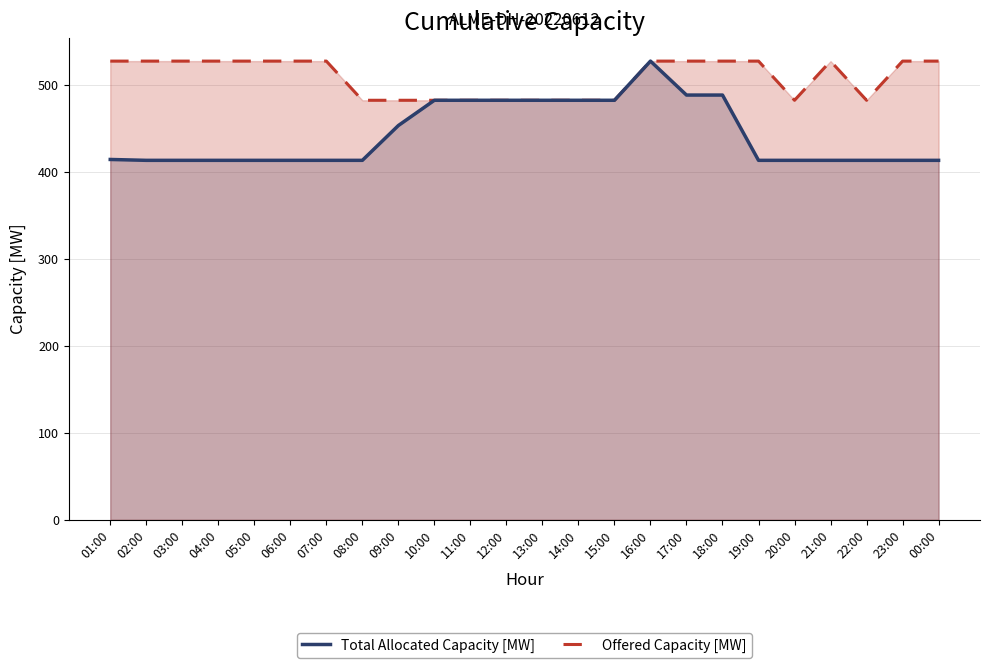

True or false: Total Allocated Capacity [MW] has a value of 863 at 17:00.

False